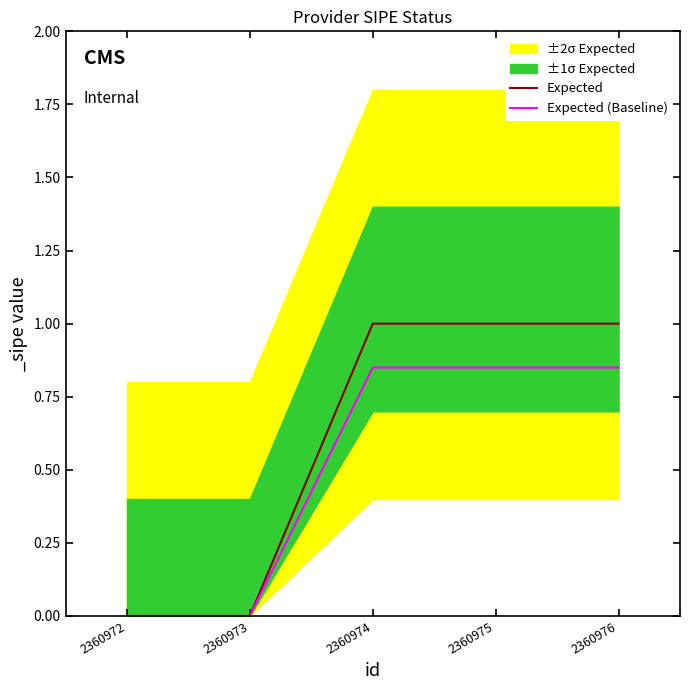

The value of Expected (Baseline) at 2360975 is 1.2. True or false?

False